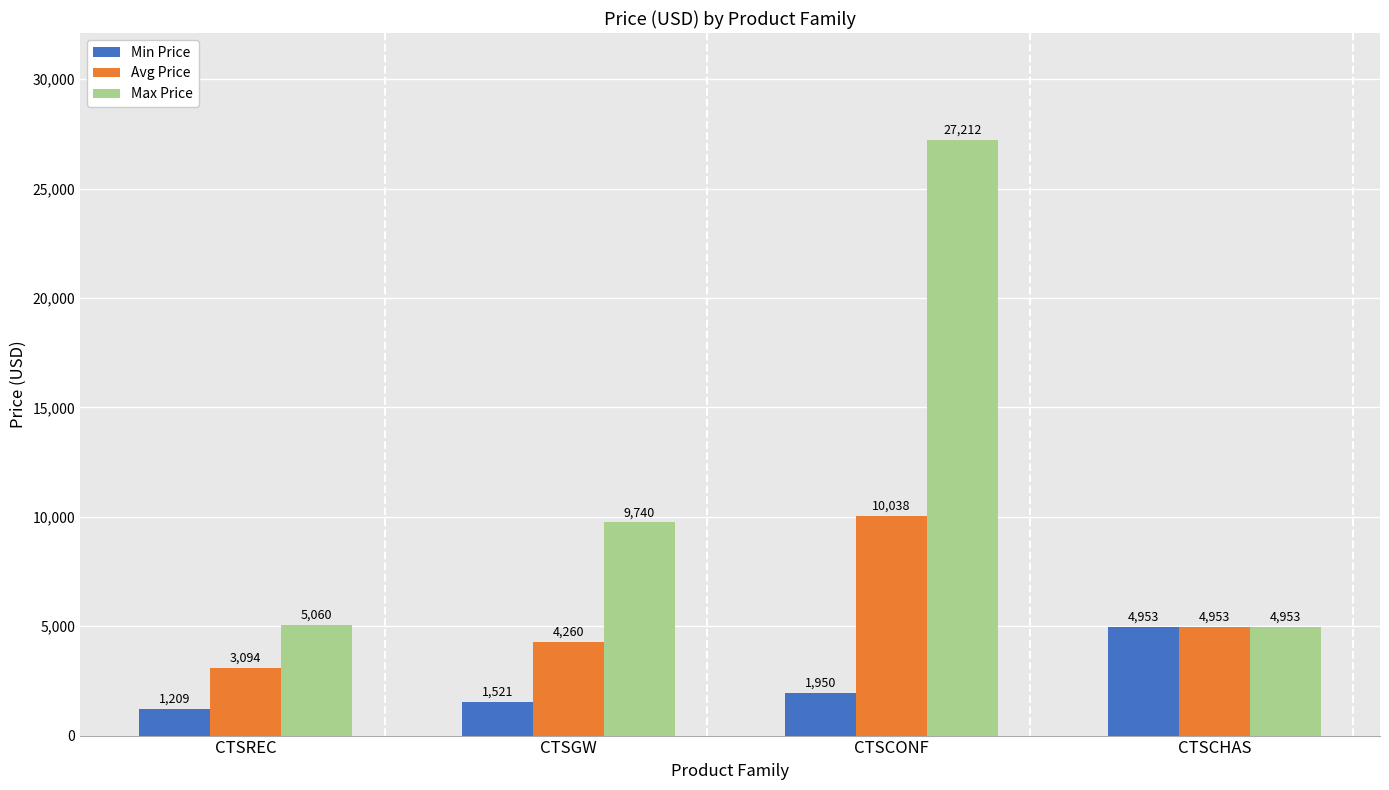

What is the label of the 3rd bar from the left?

CTSCONF